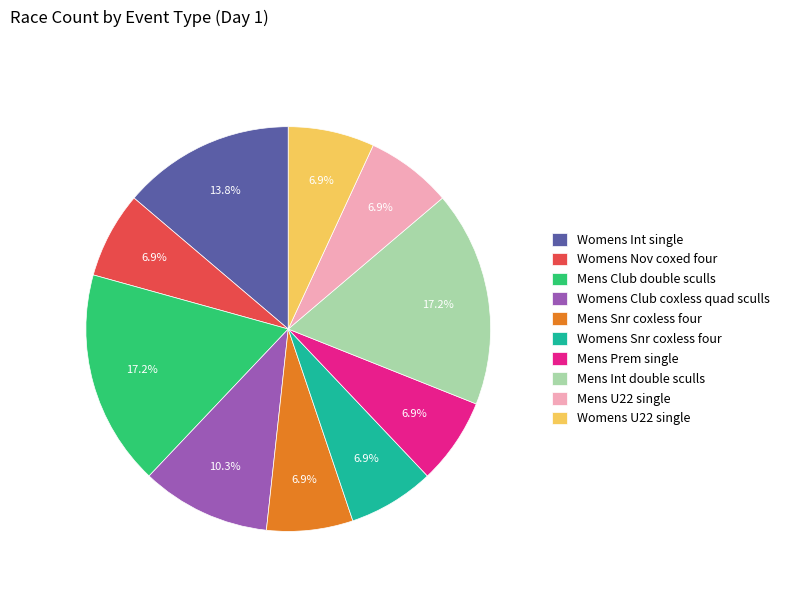

Which has a higher value, Womens Nov coxed four or Womens Club coxless quad sculls?

Womens Club coxless quad sculls